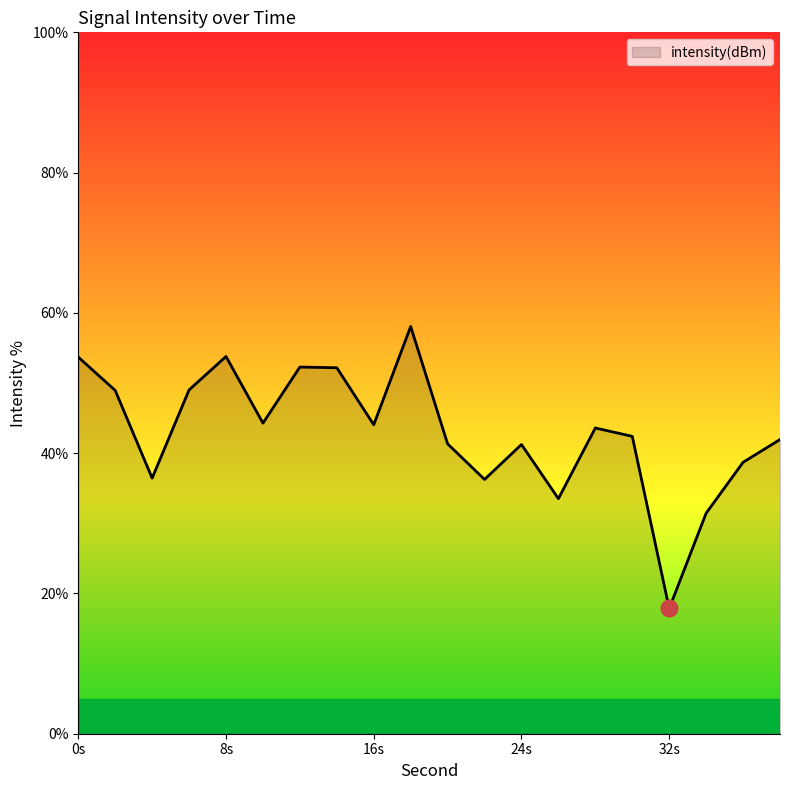

What is the greatest value displayed?

58.1